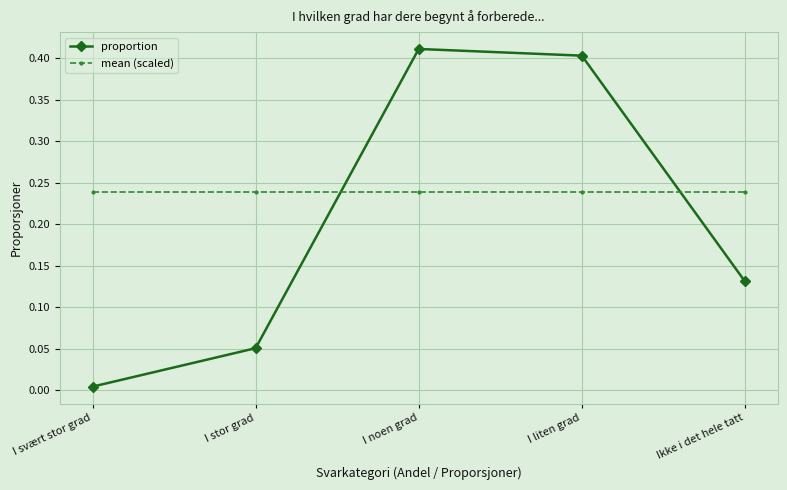

Is it true that proportion equals 0.4 at I noen grad?

True